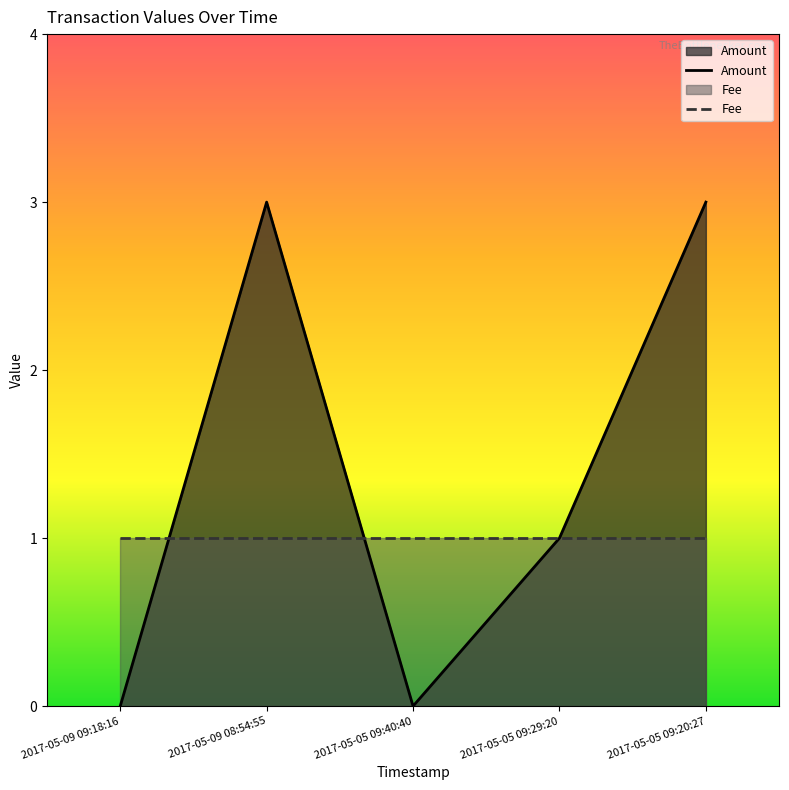

The Fee series shows 1 at 2017-05-05 09:40:40. True or false?

True